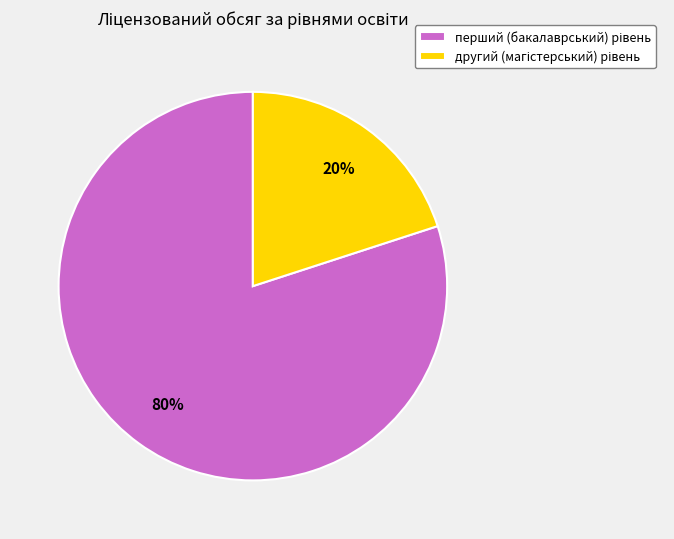

To the nearest percent, what is the average slice percentage?

50%